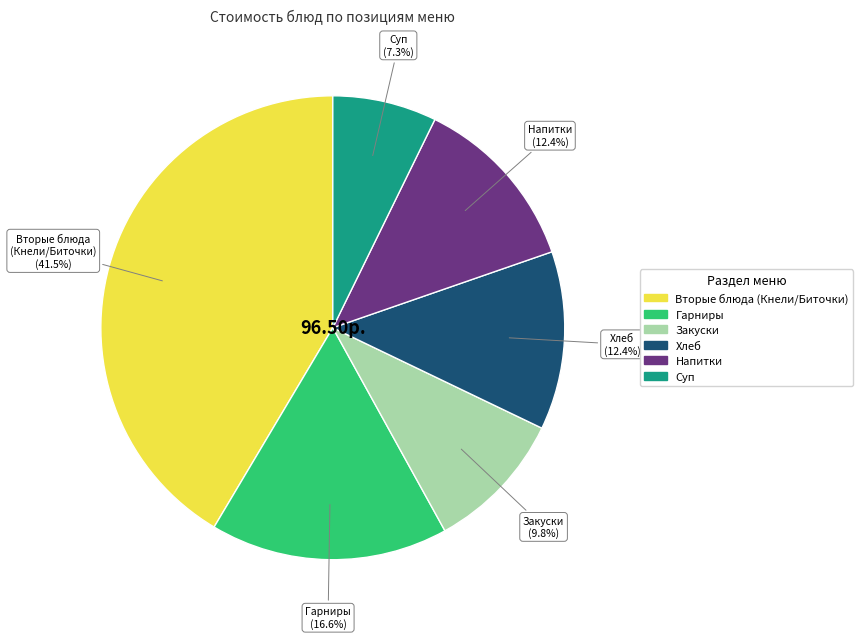

Is there a majority slice in this chart?

No